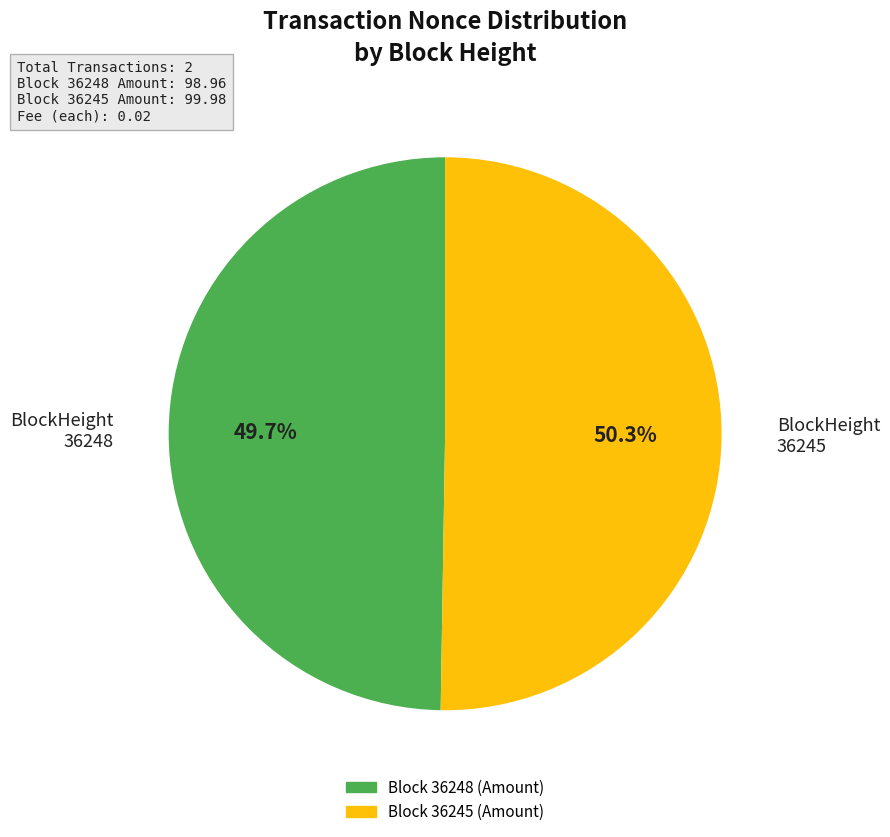

Does any single category account for the majority?

Yes